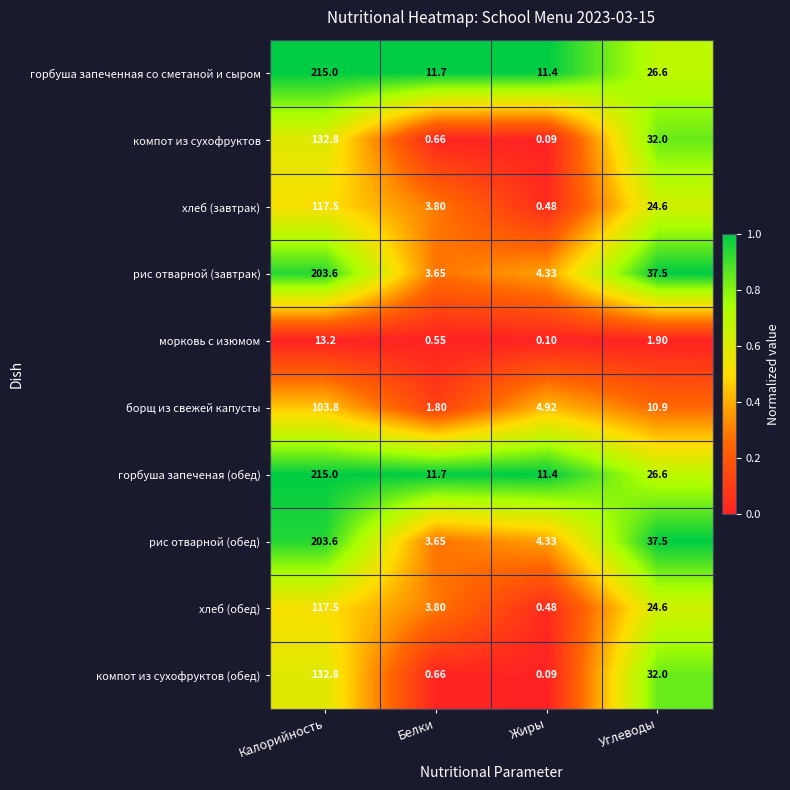

Is the value of хлеб (завтрак) at Углеводы greater than the value of горбуша запеченая (обед) at Жиры?

Yes